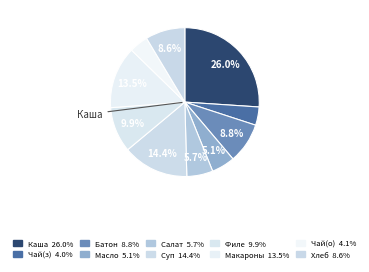

Does any single category account for the majority?

No